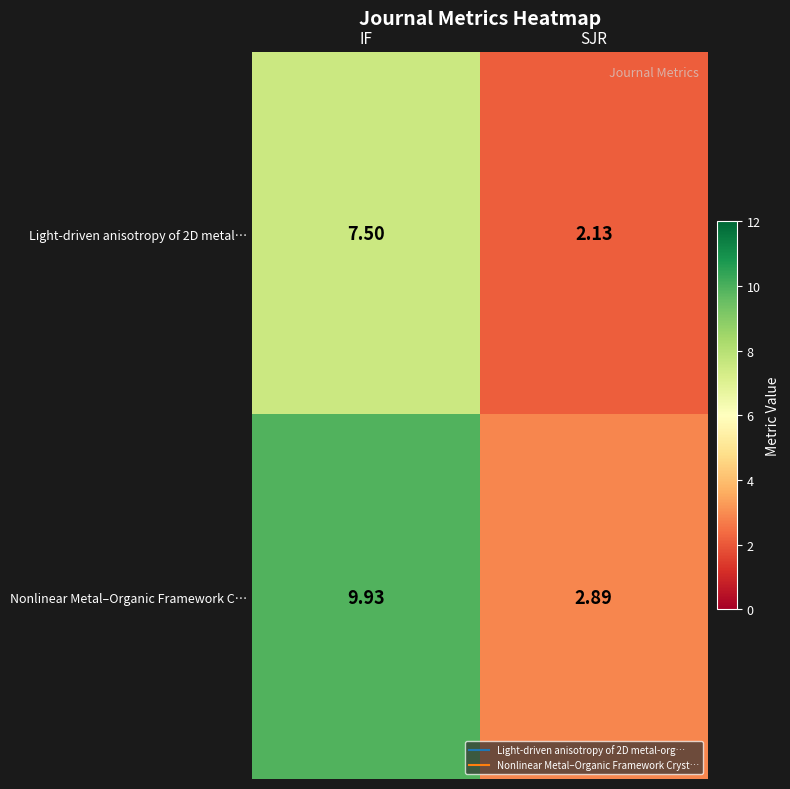

At which category does the chart reach its minimum across all series?

SJR